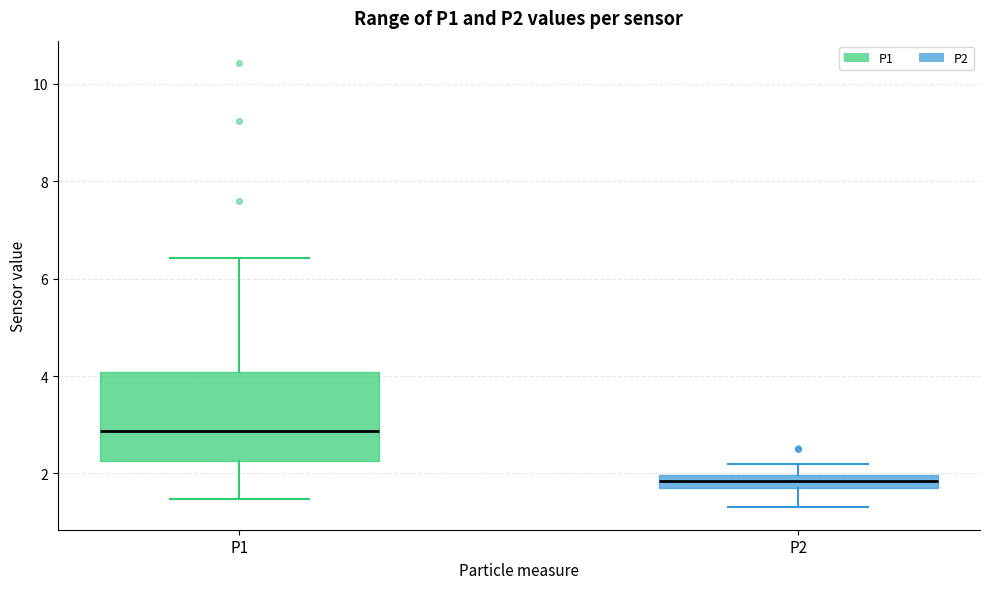

Which box's median line is the highest?

P1